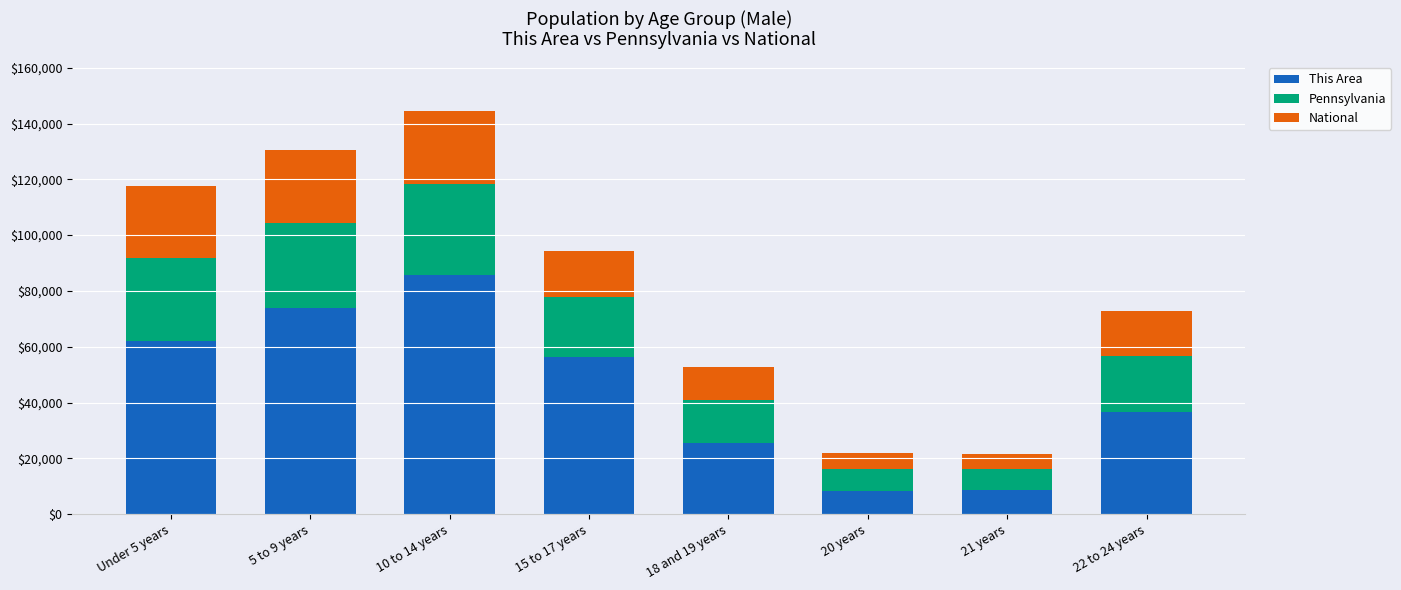

At which category is the sum across all series the highest?

10 to 14 years